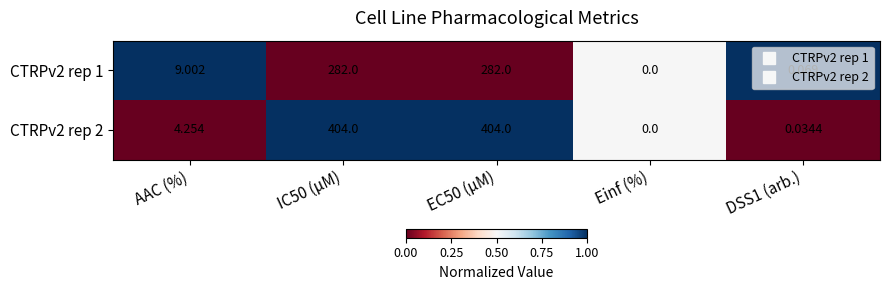

At which label does CTRPv2 rep 2 first exceed 4?

AAC (%)